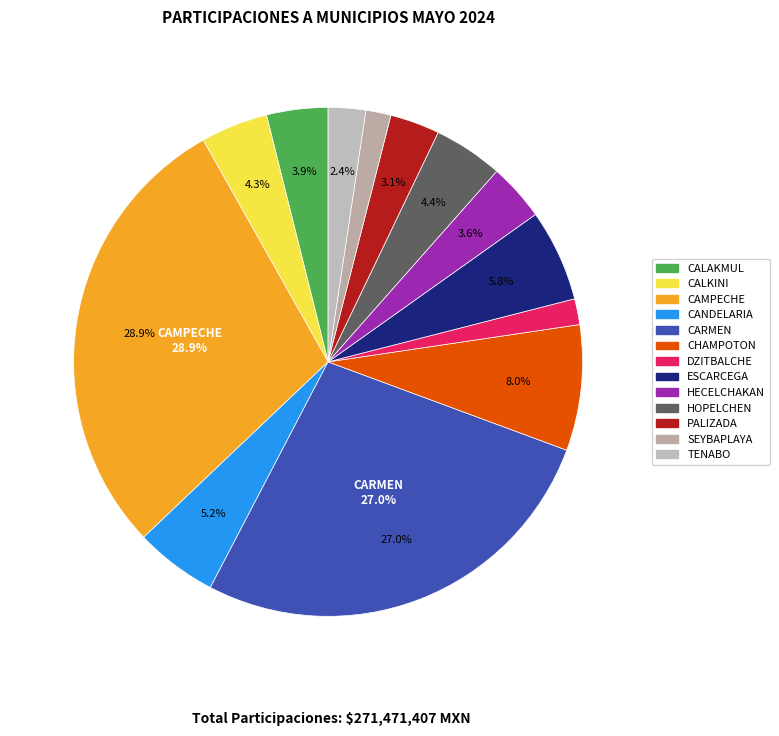

Is it true that CAMPECHE is 29% of the pie?

True